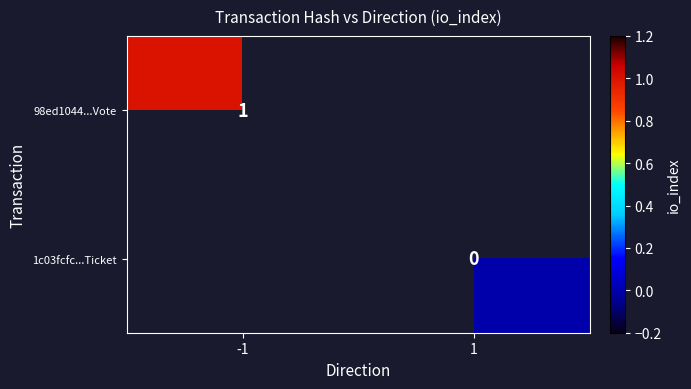

Rank the series by their average value, from lowest to highest.

98ed1044...Vote, 1c03fcfc...Ticket